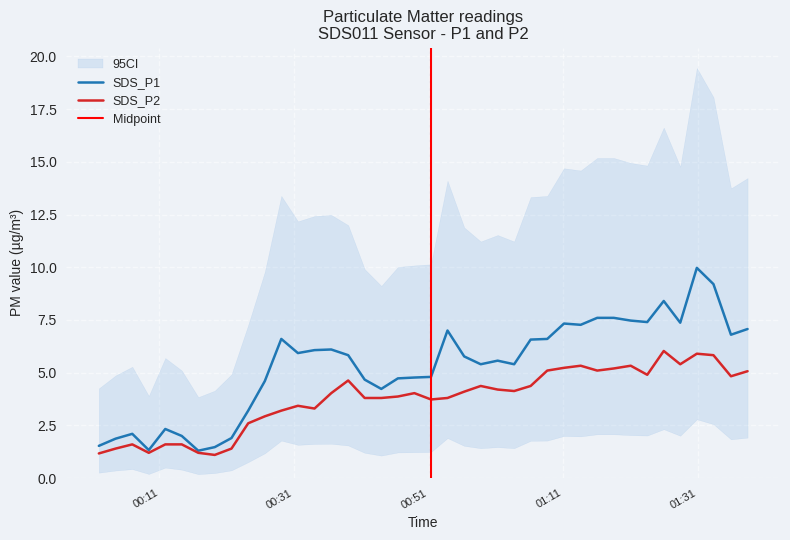

The SDS_P1 series shows 2.9 at 2022/12/26 01:35:53. True or false?

False